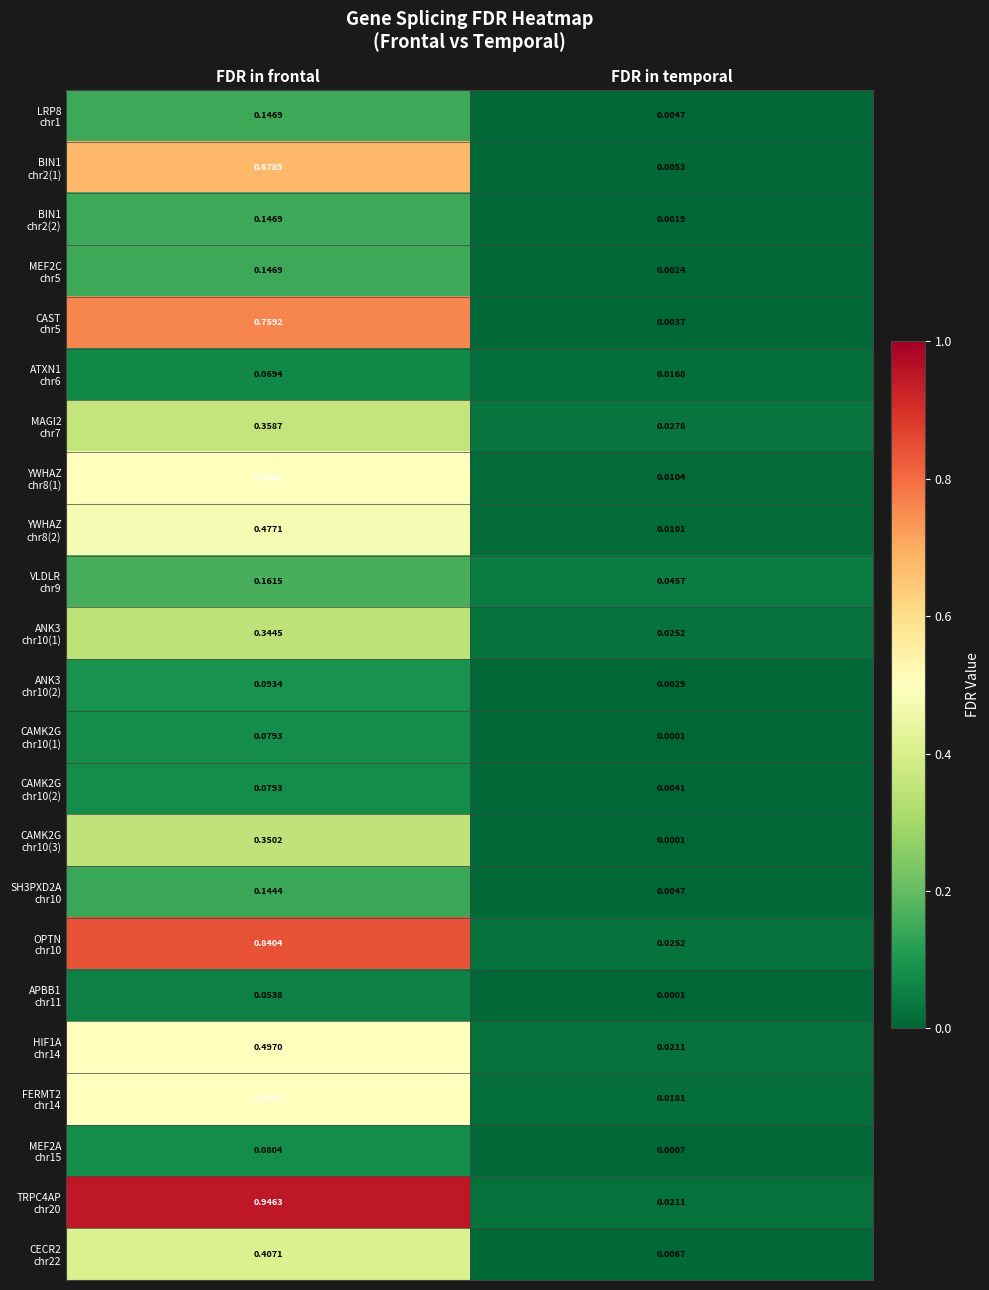

At which category is the sum across all series the highest?

FDR in frontal